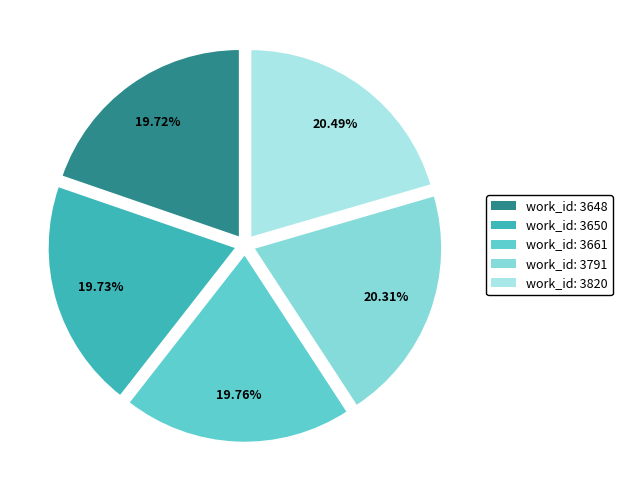

Combined, do work_id: 3661 and work_id: 3648 account for over 50%?

No